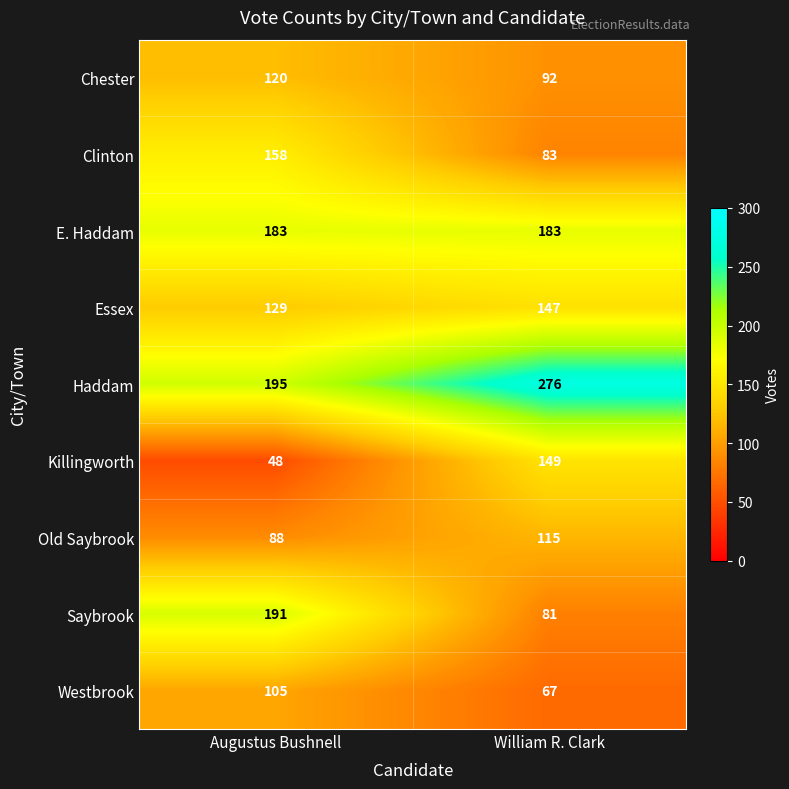

How many categories are shown in the chart?

2